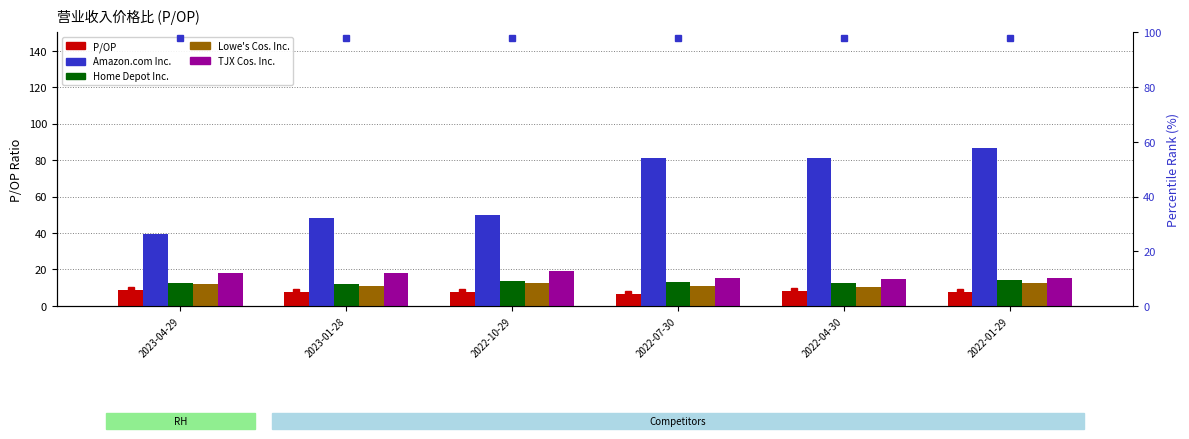

How many data points in Lowe's Cos. Inc. are above 11?

4